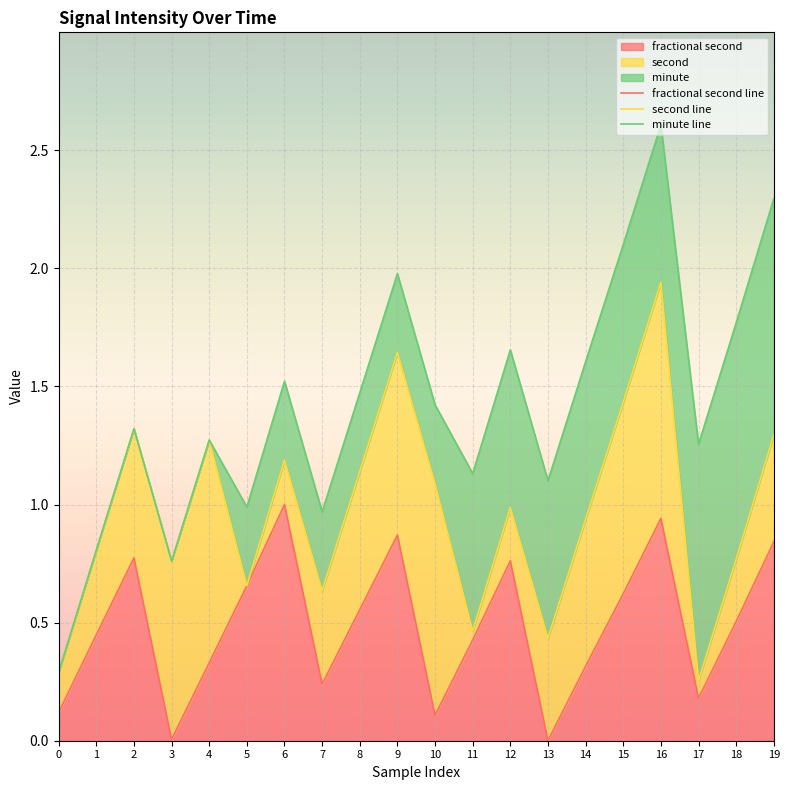

How many data points does each series have?

20